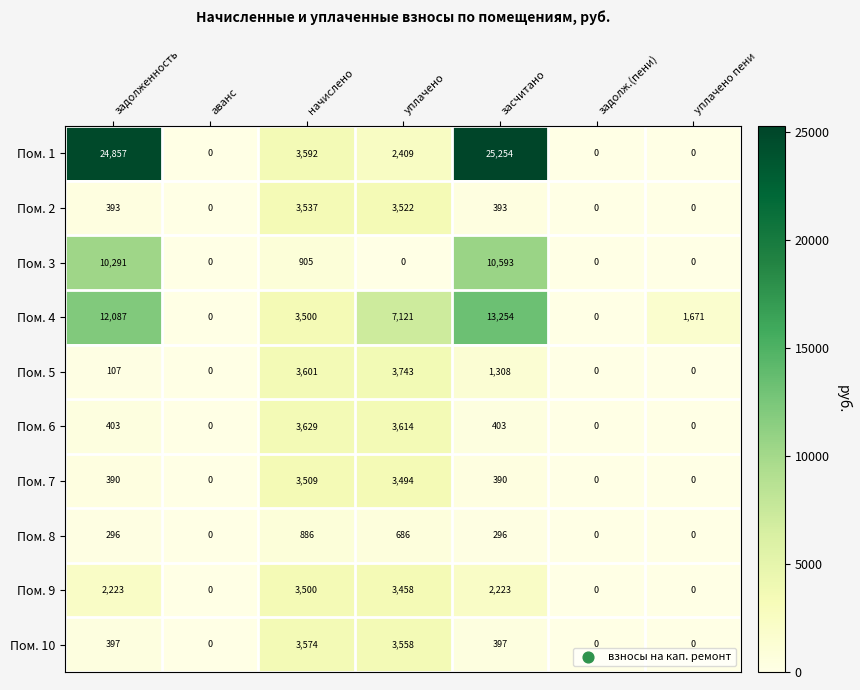

At how many categories does at least one series exceed 20919?

2